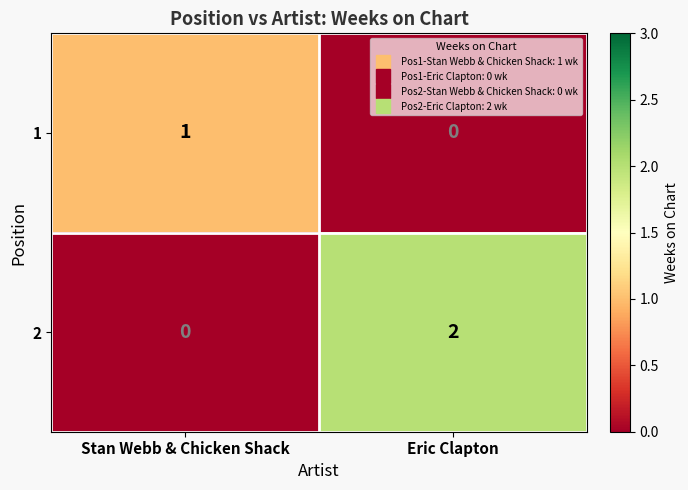

The value of 2 at Eric Clapton is 1. True or false?

False